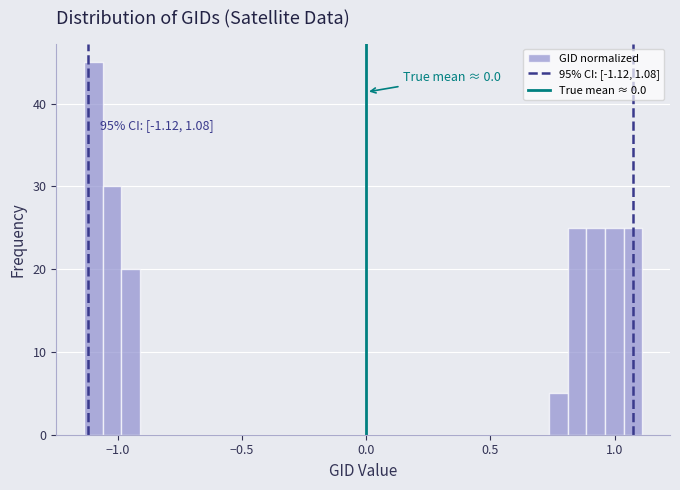

Read against the x-axis, roughly where is the centre of the tallest bar?

-1.10